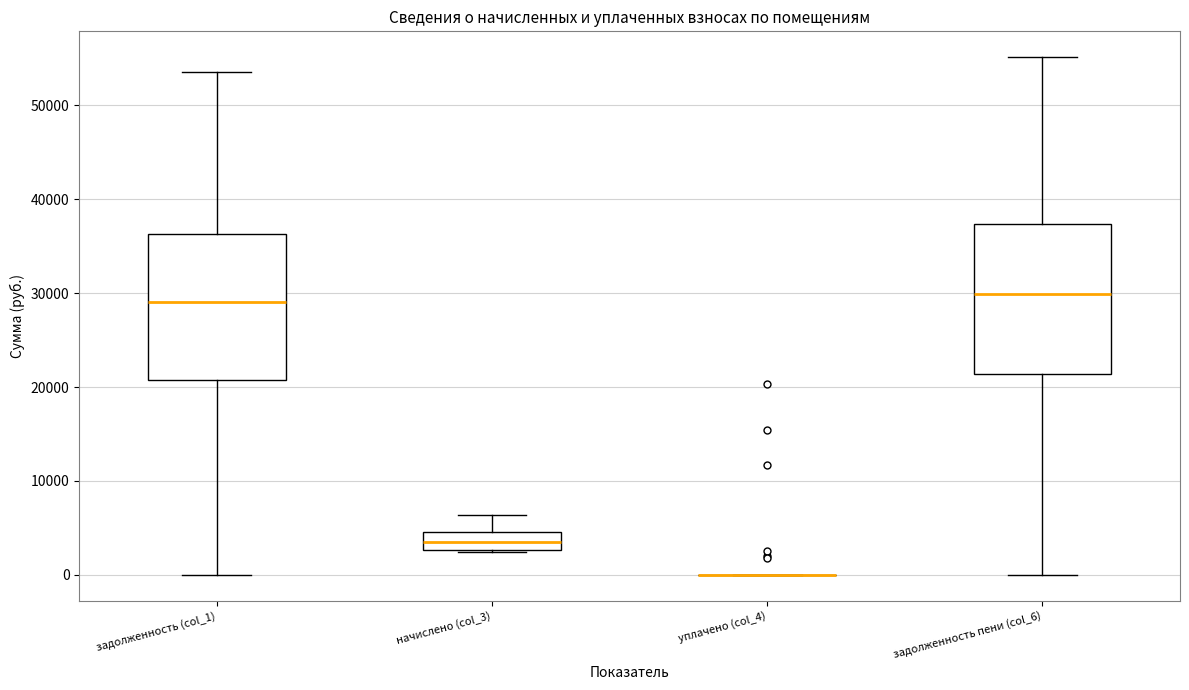

Reading left to right, read every box against the y-axis: the position of its median line, the range the box covers, and the ends of its whiskers. The values are not printed on the chart, so give them approximately, as read against the axis.

задолженность (col_1): median 29000, box 21000 to 36000, whiskers 0 to 54000
начислено (col_3): median 3000 (inside the box), box 3000 to 5000, whiskers 2000 to 6000
уплачено (col_4): box collapsed to a line at 0, whiskers 0 to 0
задолженность пени (col_6): median 30000, box 21000 to 37000, whiskers 0 to 55000